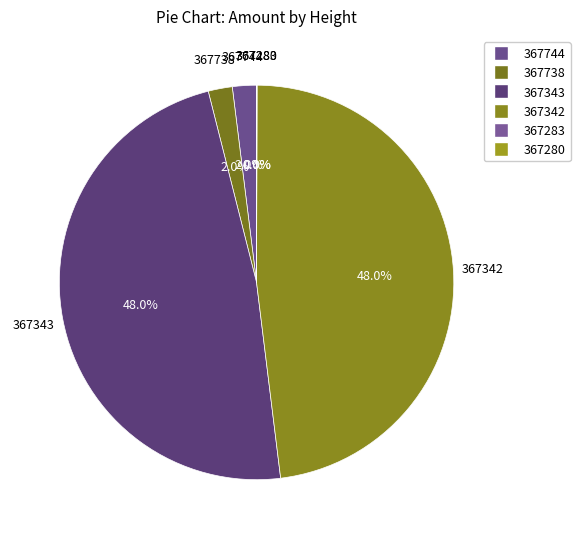

What is the largest slice in the pie chart?

367342